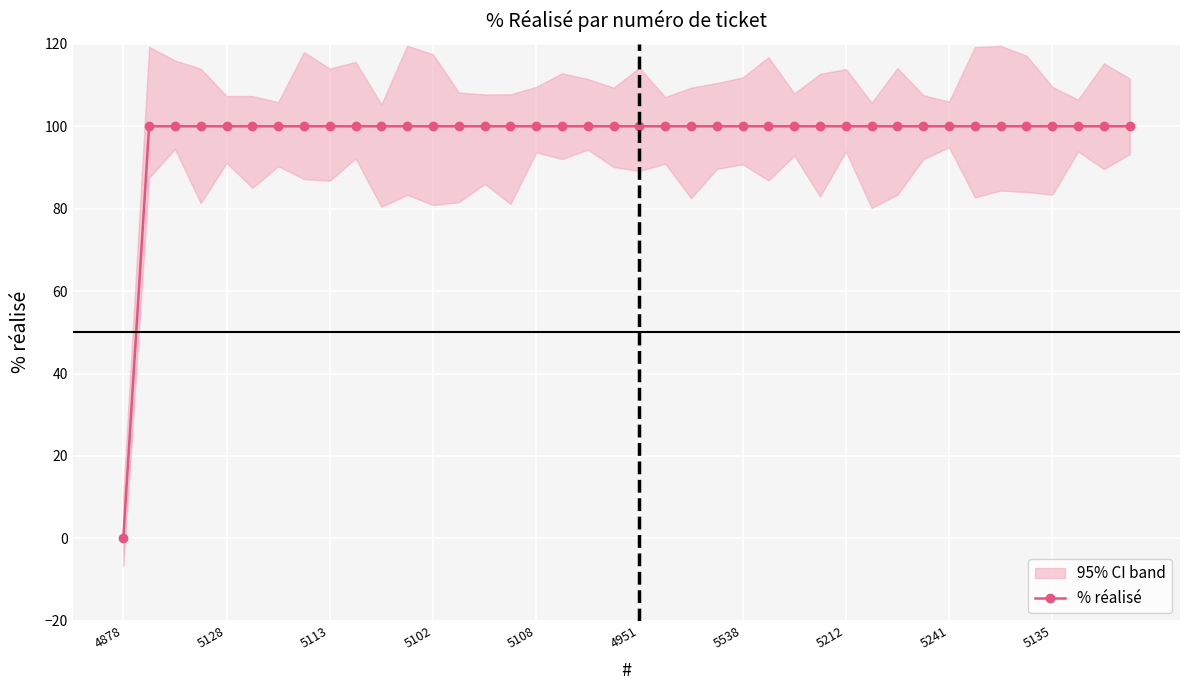

What is the value of the 28th point from the left?

100